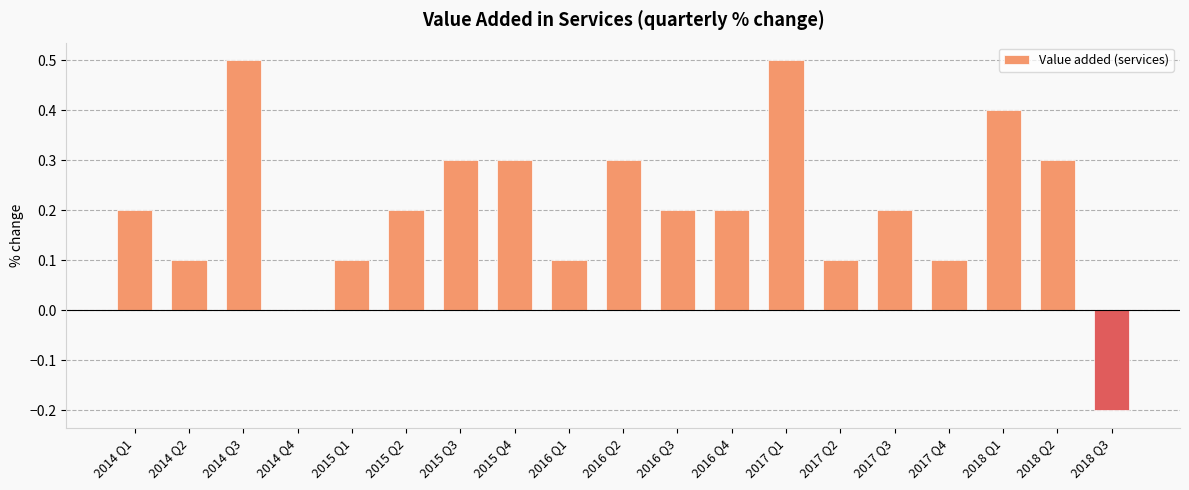

Is it true that the value at 2018 Q3 is -0.2?

True